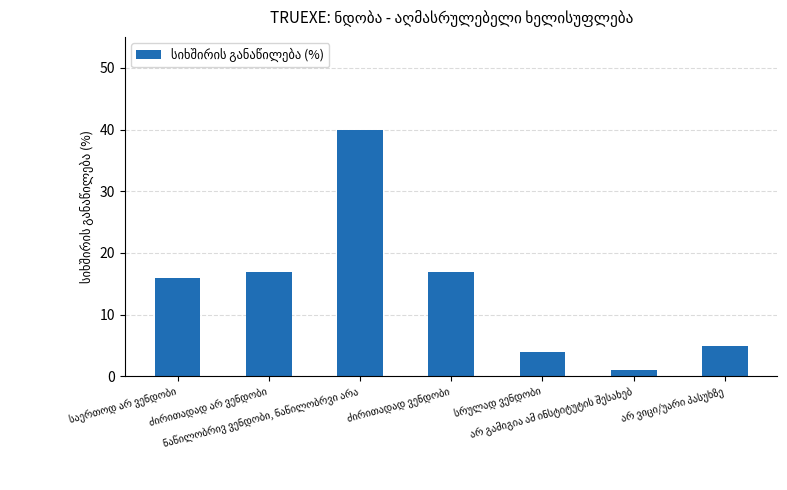

What is the sum of all values?

100